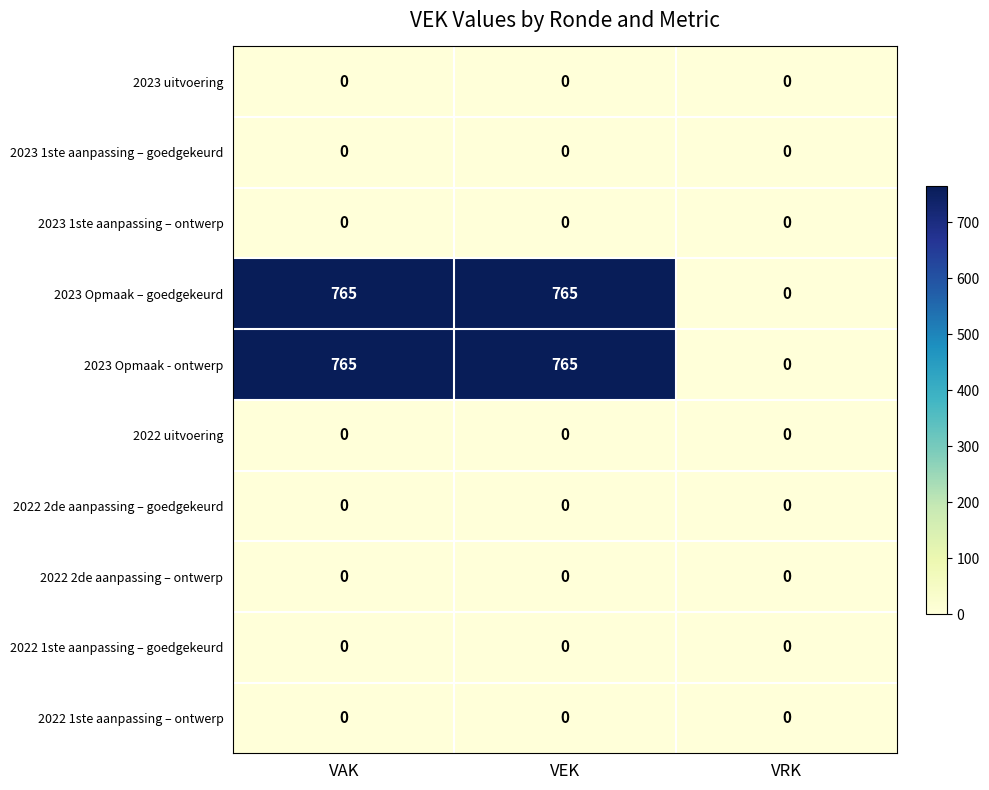

What is the greatest value displayed?

765